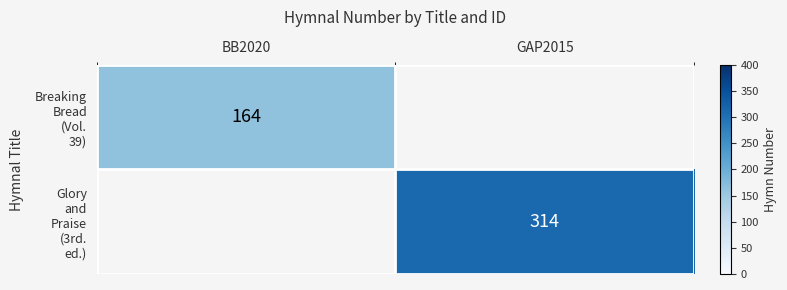

List the series in order of their overall mean, lowest first.

Breaking Bread (Vol. 39), Glory and Praise (3rd. ed.)